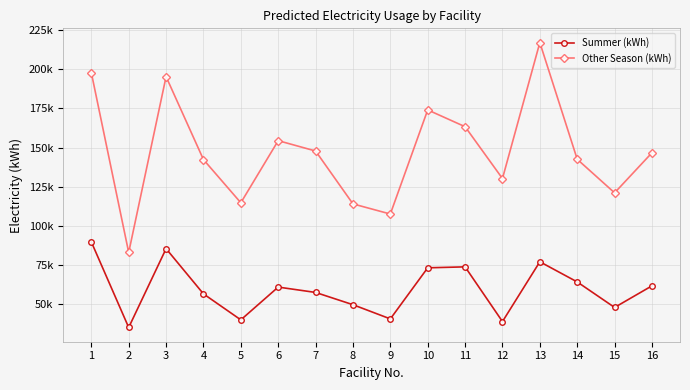

Is this an area chart (filled region under the line)?

No